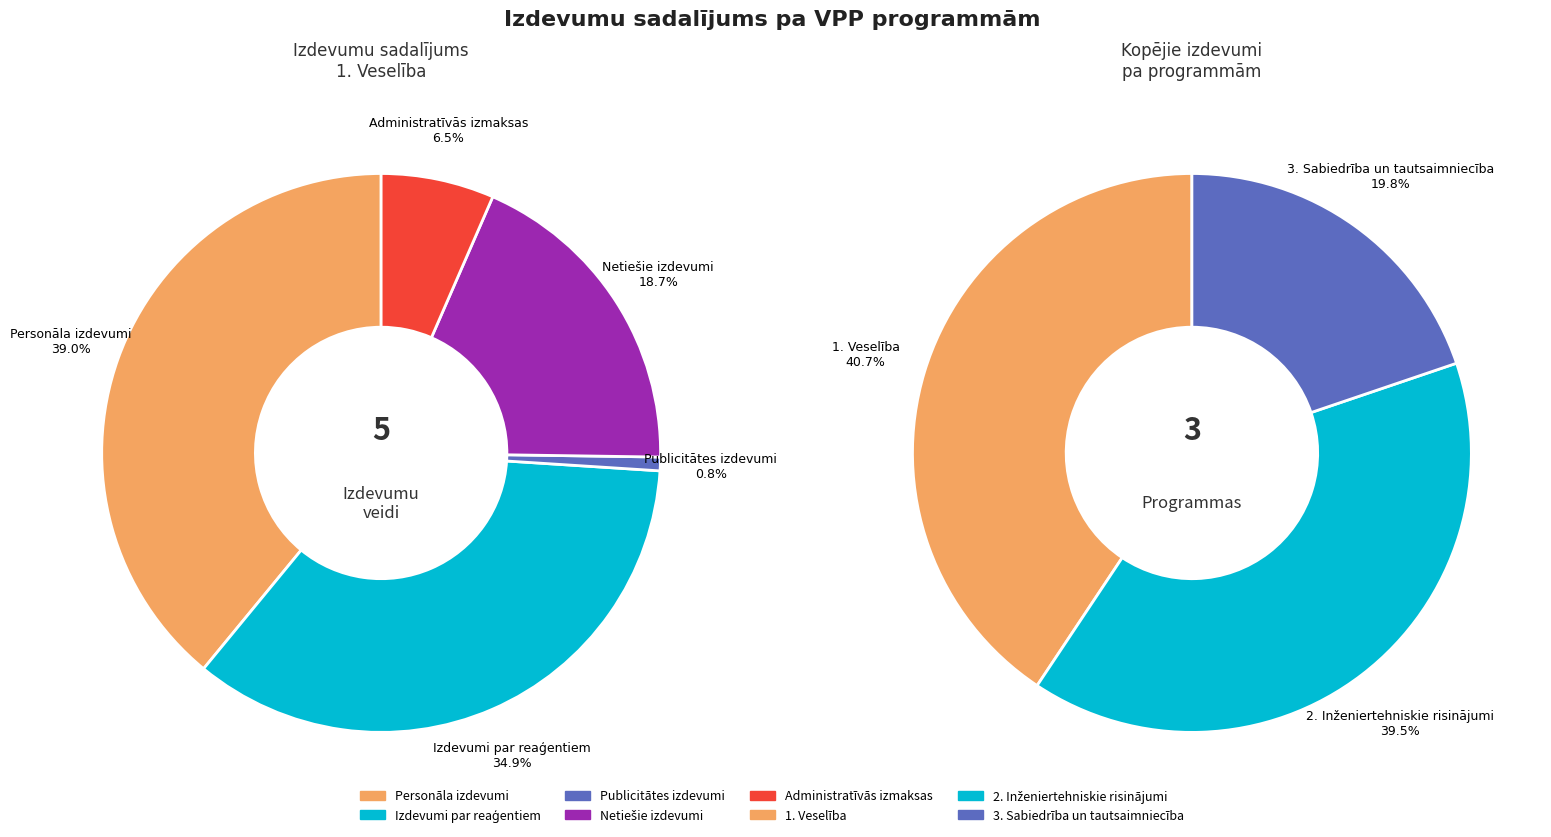

Do 3. Sabiedrība un tautsaimniecība and 1. Veselība together represent more than half of the pie?

Yes